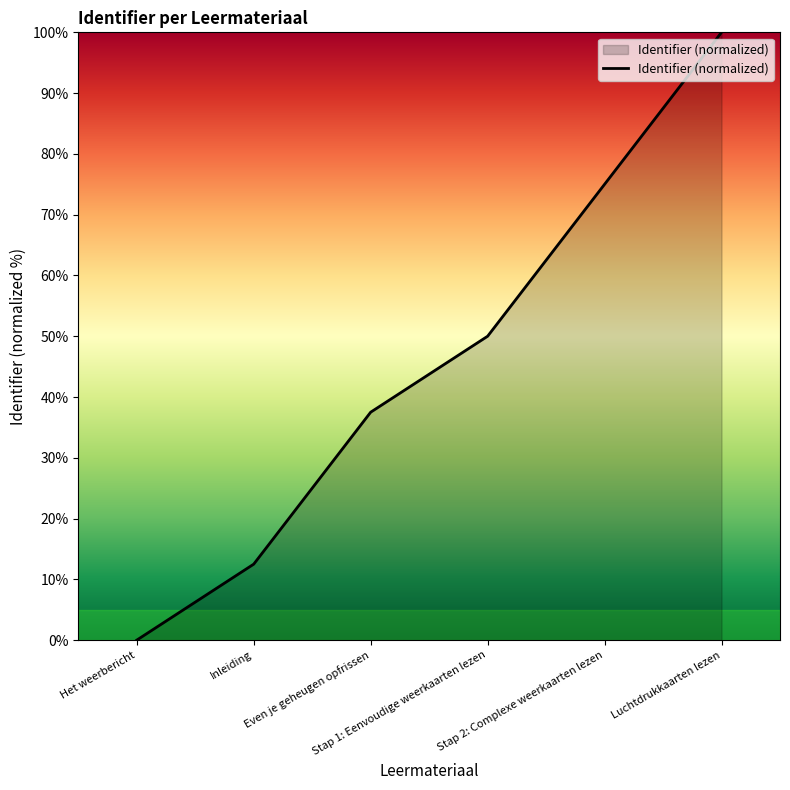

What is the greatest value displayed?

100.0